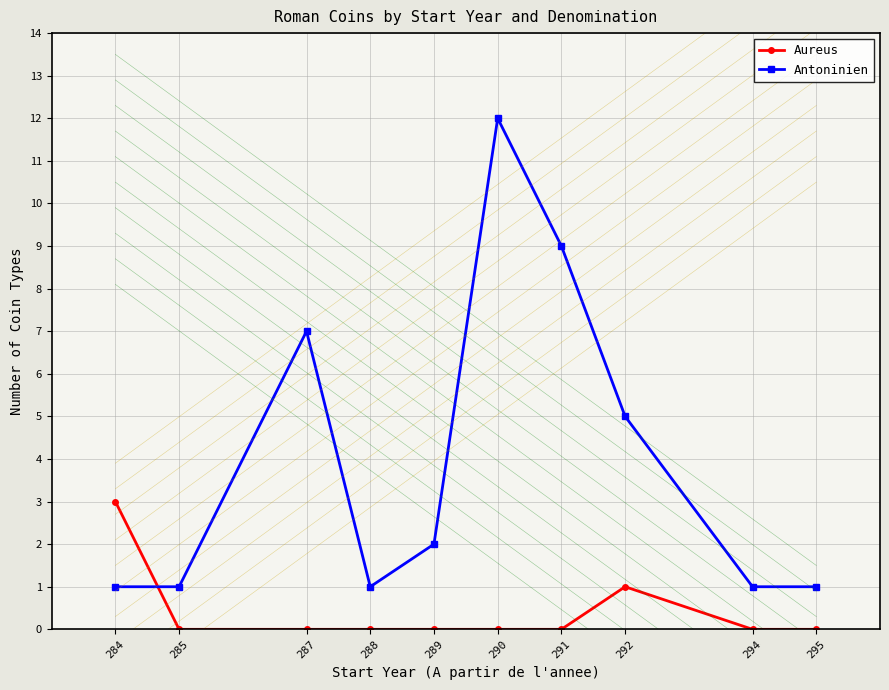

True or false: Antoninien has a value of 3 at 289.

False